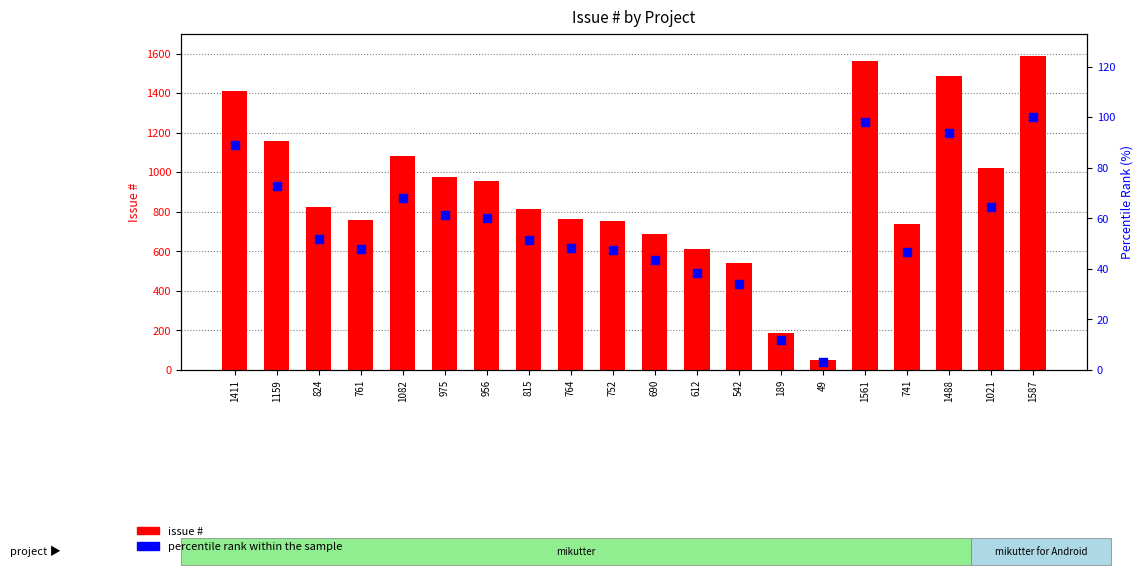

Is the value of percentile rank within the sample at 815 greater than the value of issue # at 1587?

No